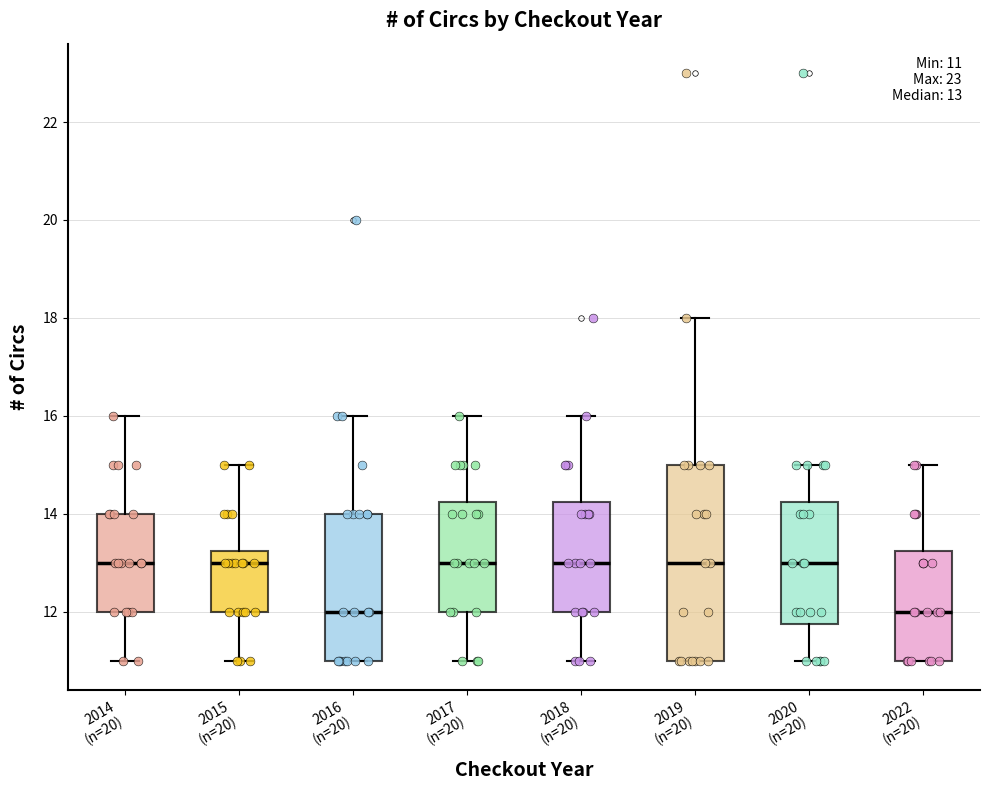

Which box is the tallest, from its lower edge to its upper edge?

2019 (n=20)